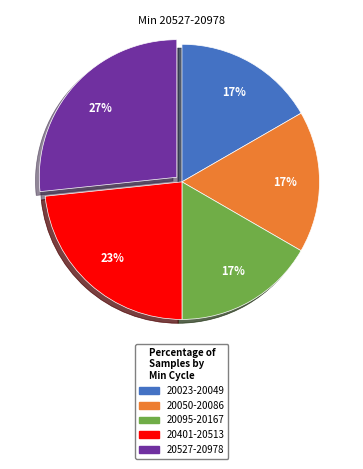

How many segments does this pie chart have?

5